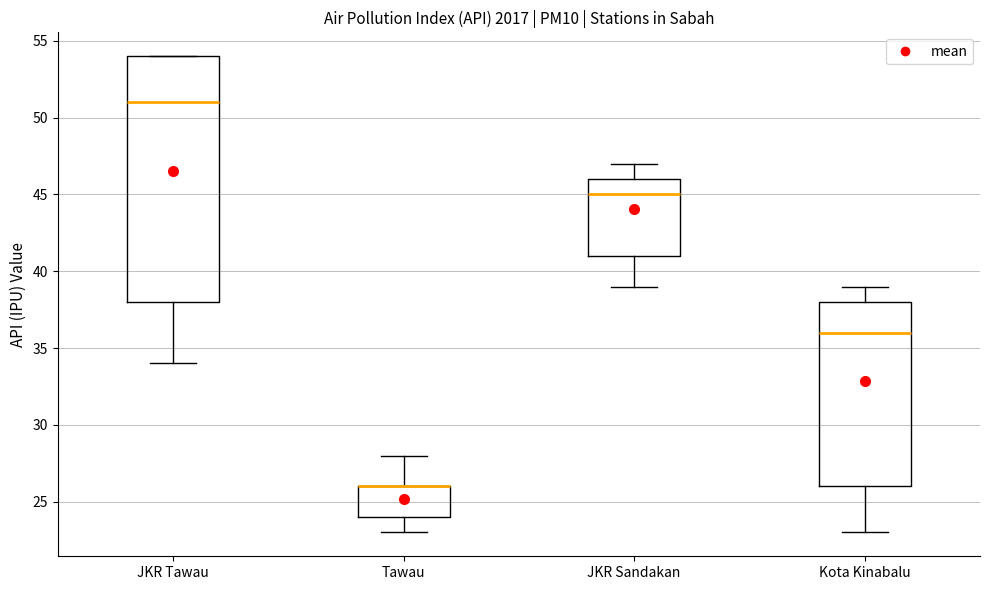

Where does the lower whisker of the box for Kota Kinabalu end on the y-axis? The values are not printed on the chart, so give them approximately, as read against the axis.

23